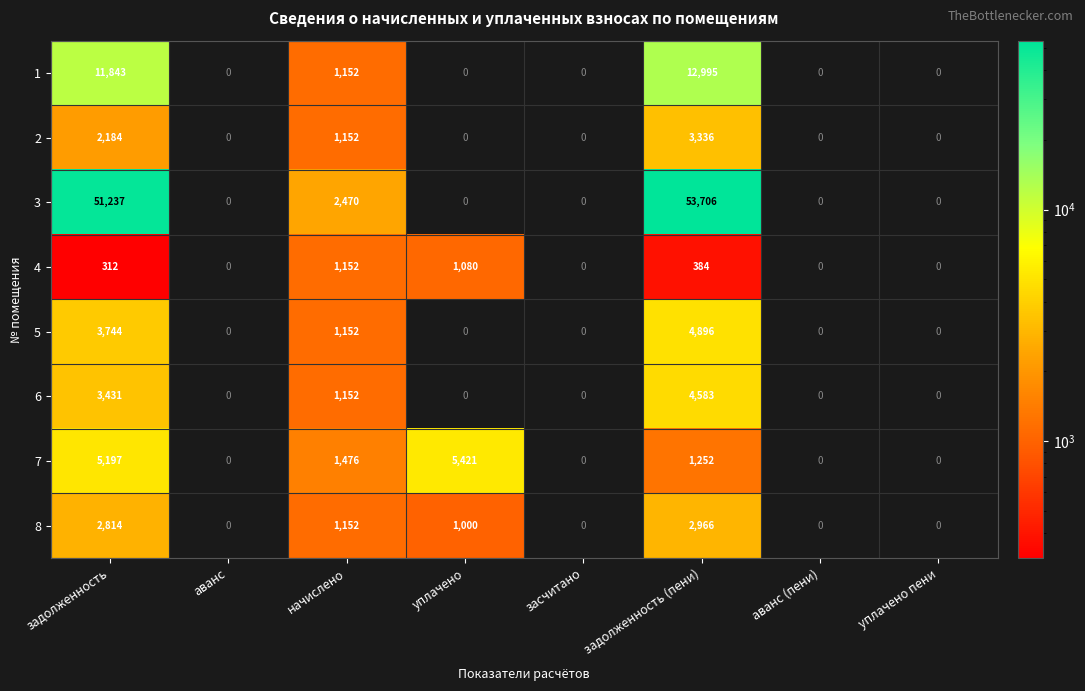

What is the difference between the highest and lowest values at задолженность?

50925